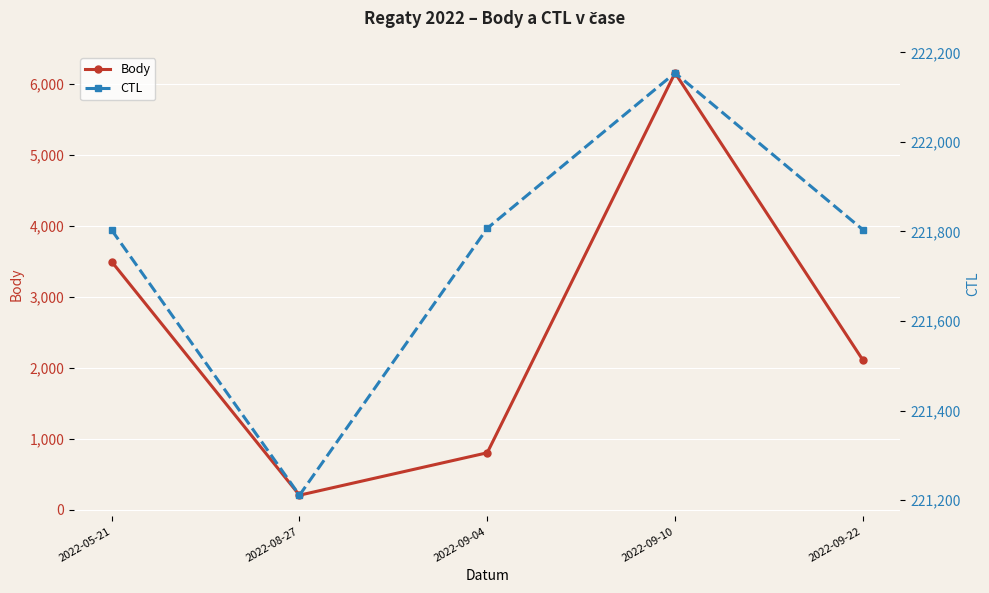

Does the chart display data point markers on the line(s)?

Yes